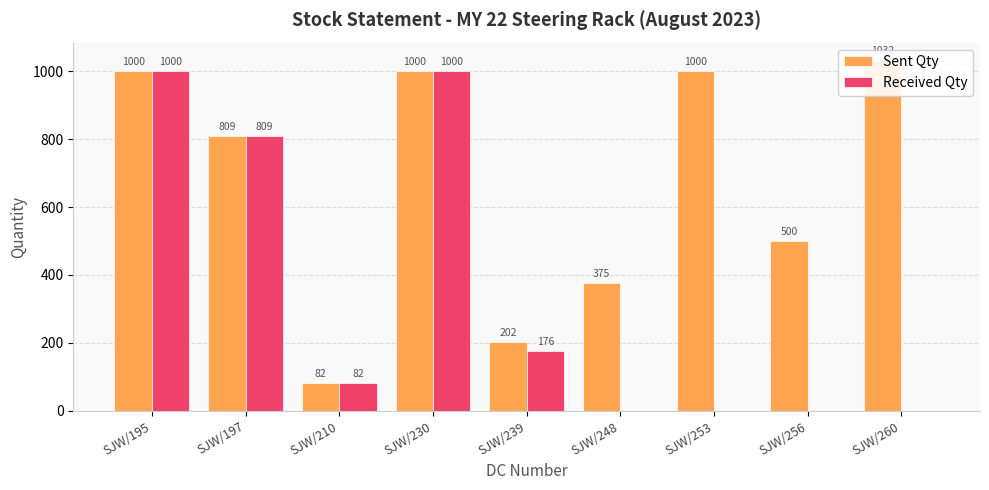

What is the value of the Received Qty bar at the 5th from the left?

176